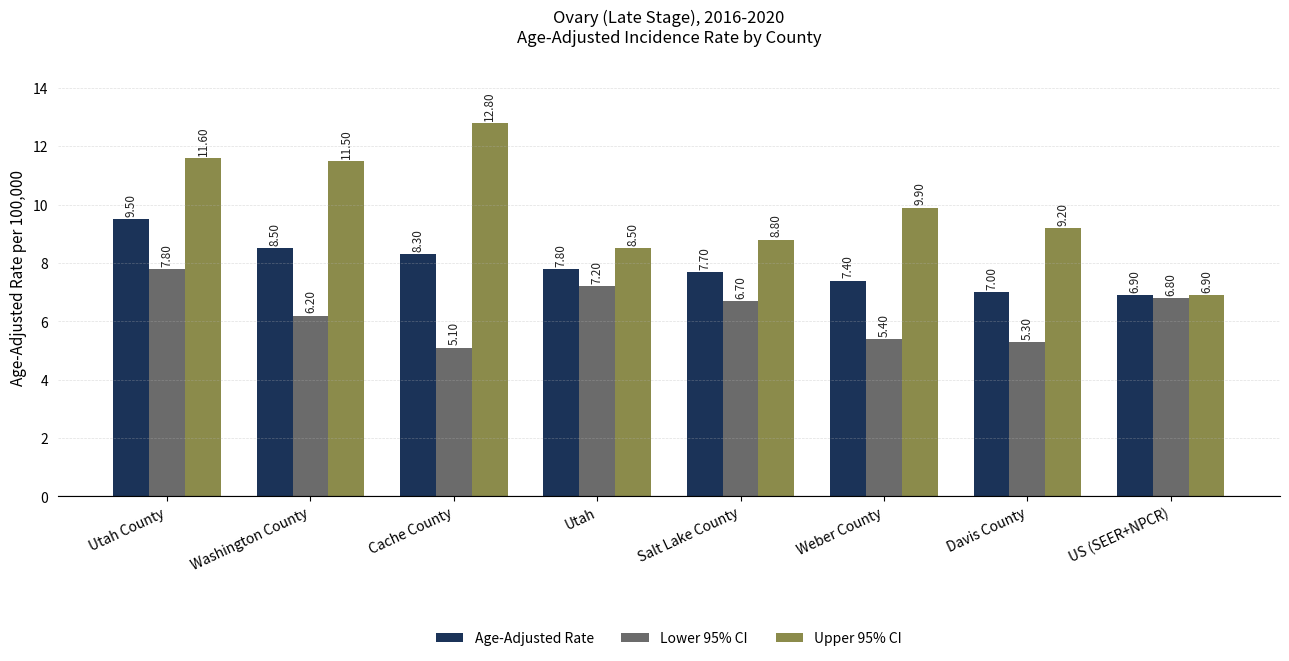

Where does the Upper 95% CI series first go above 9?

Utah County